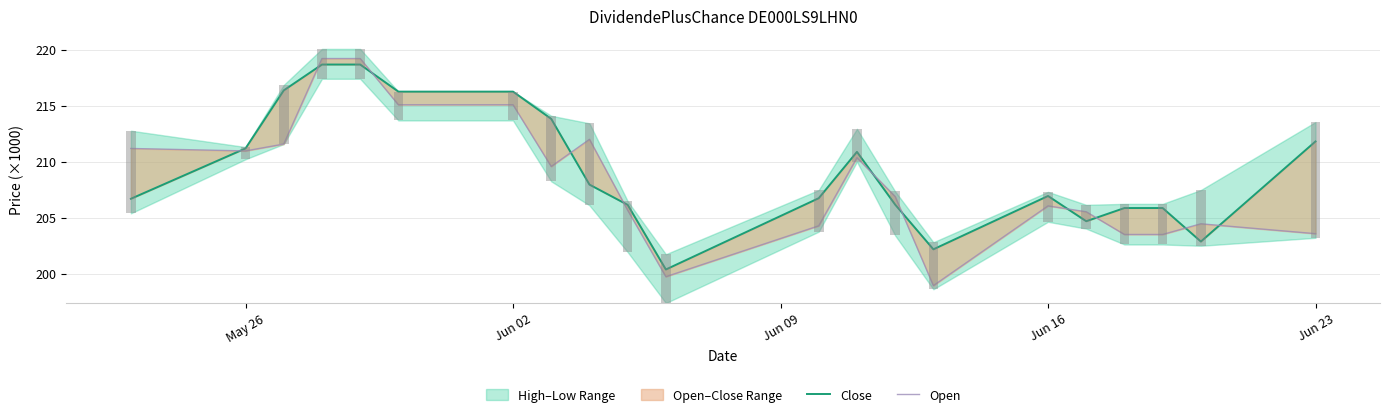

Does the chart contain any negative values?

No